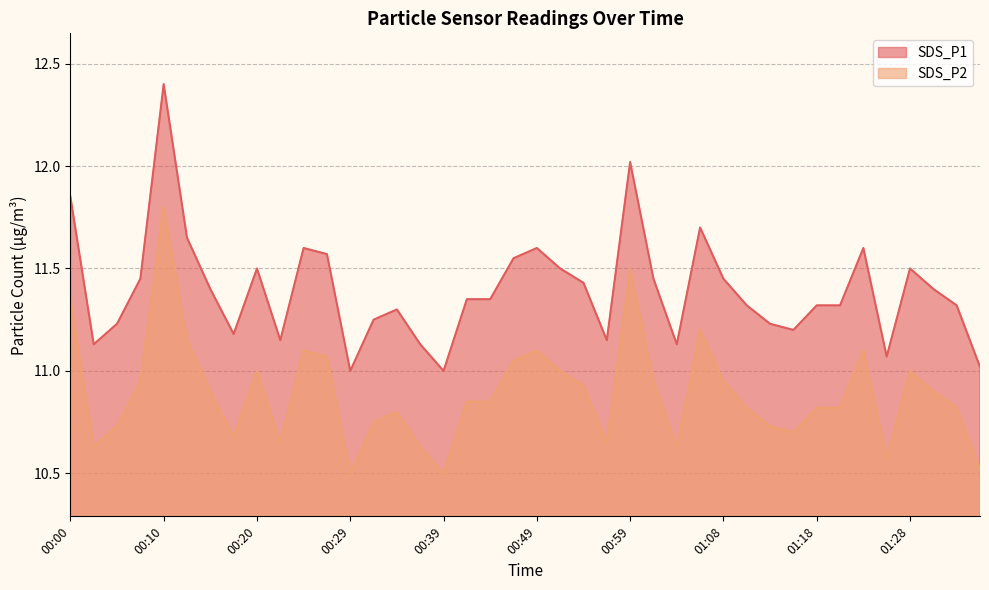

True or false: SDS_P2 and SDS_P1 cross at least once.

False